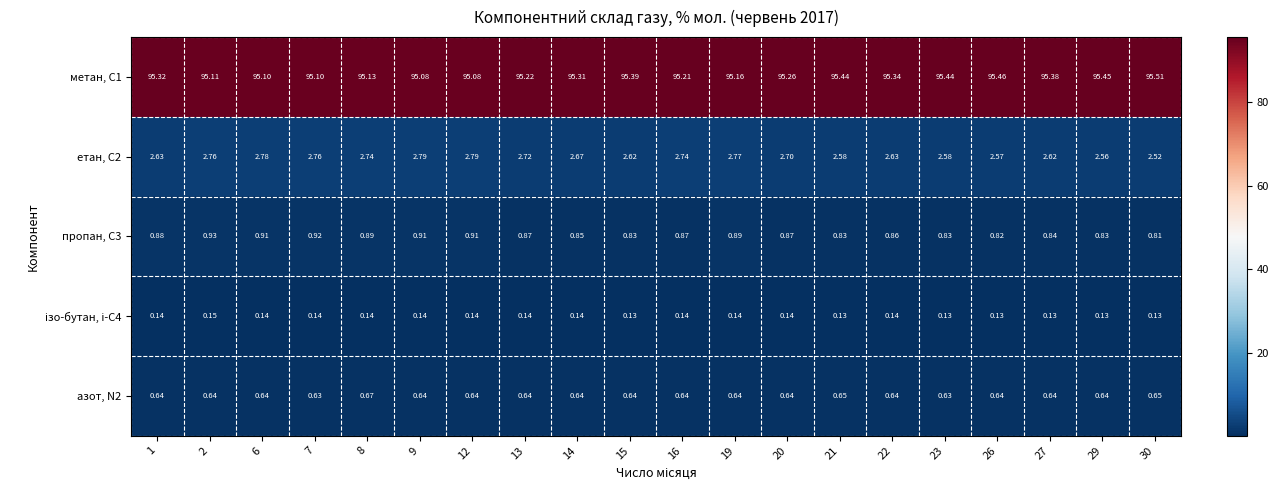

Between 14 and 26, which is larger?

26